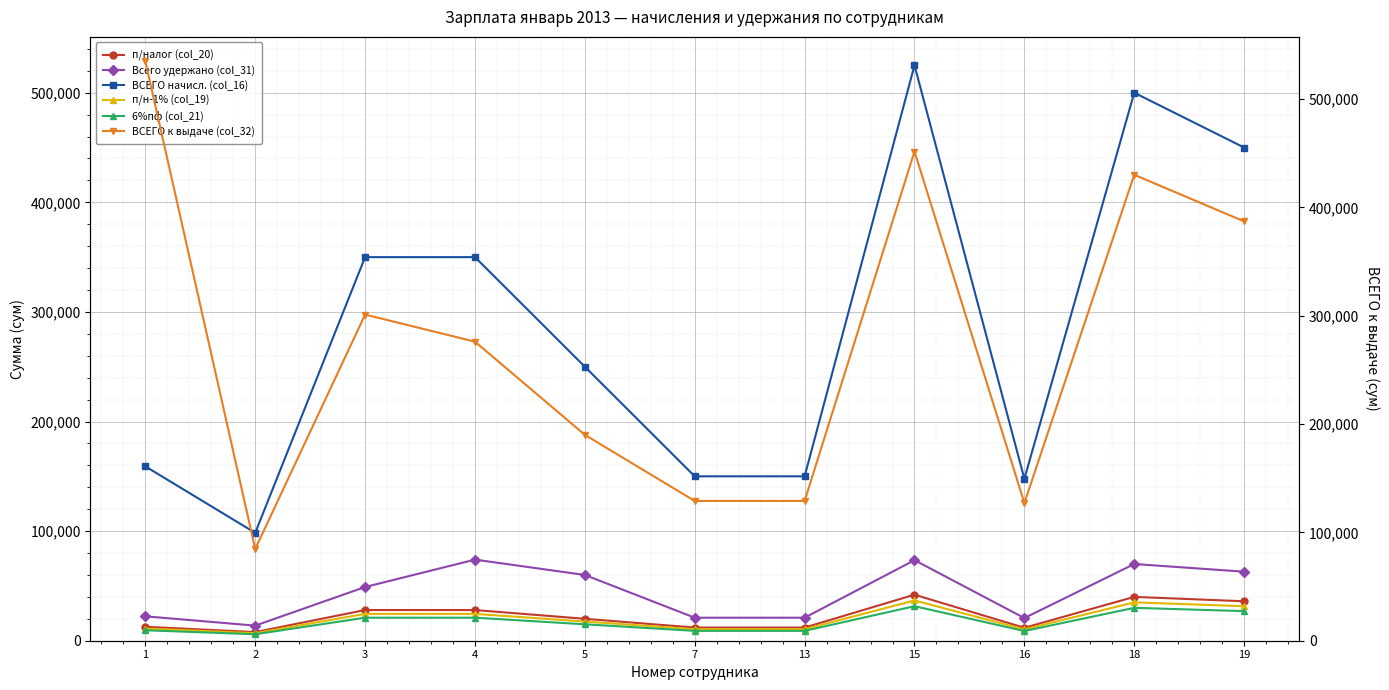

At how many categories does at least one series exceed 90451?

11